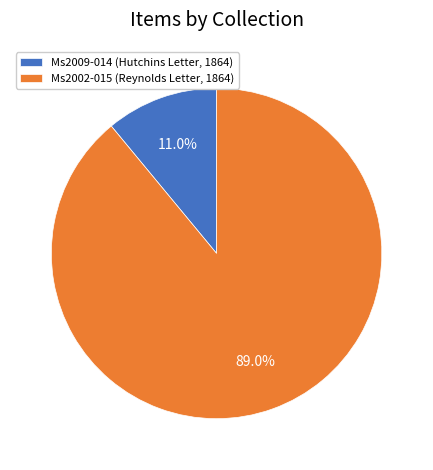

Is there a majority slice in this chart?

Yes